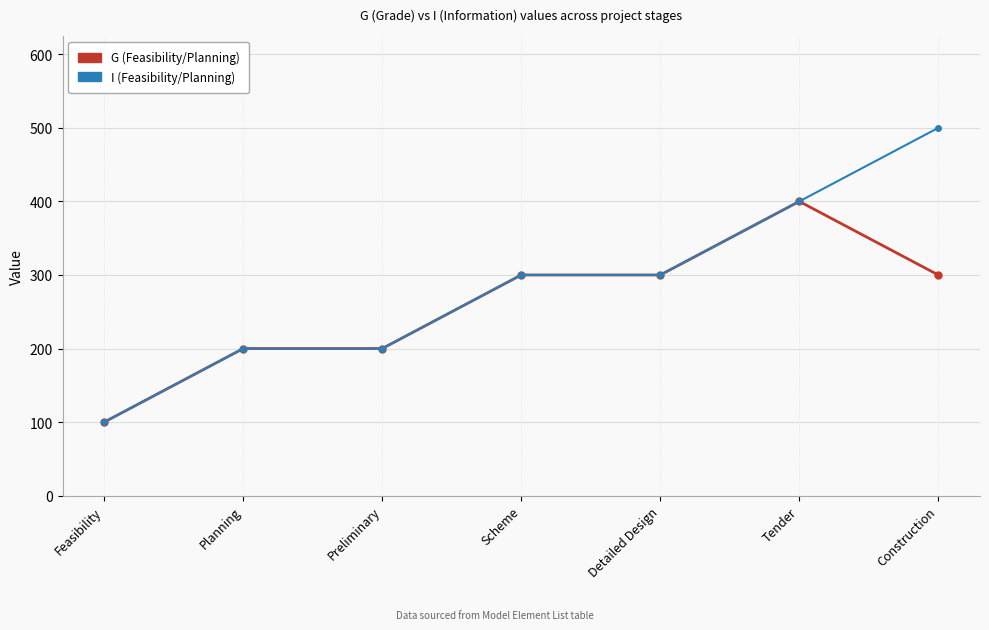

What is the label of the 5th point from the right?

Preliminary